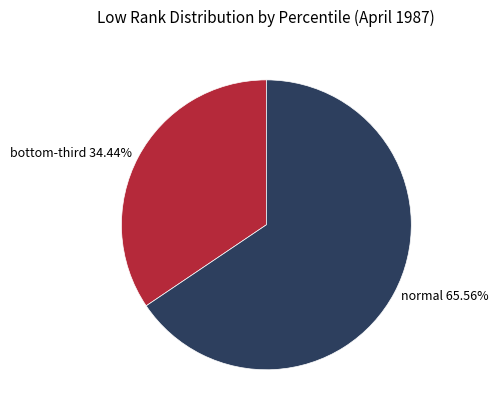

Count the number of slices in the pie.

2